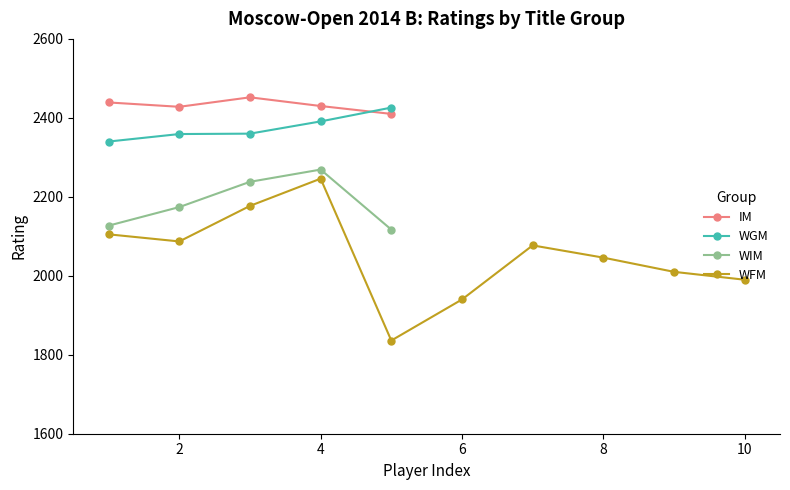

In WGM, how many points are higher than both neighbors (excluding endpoints)?

0